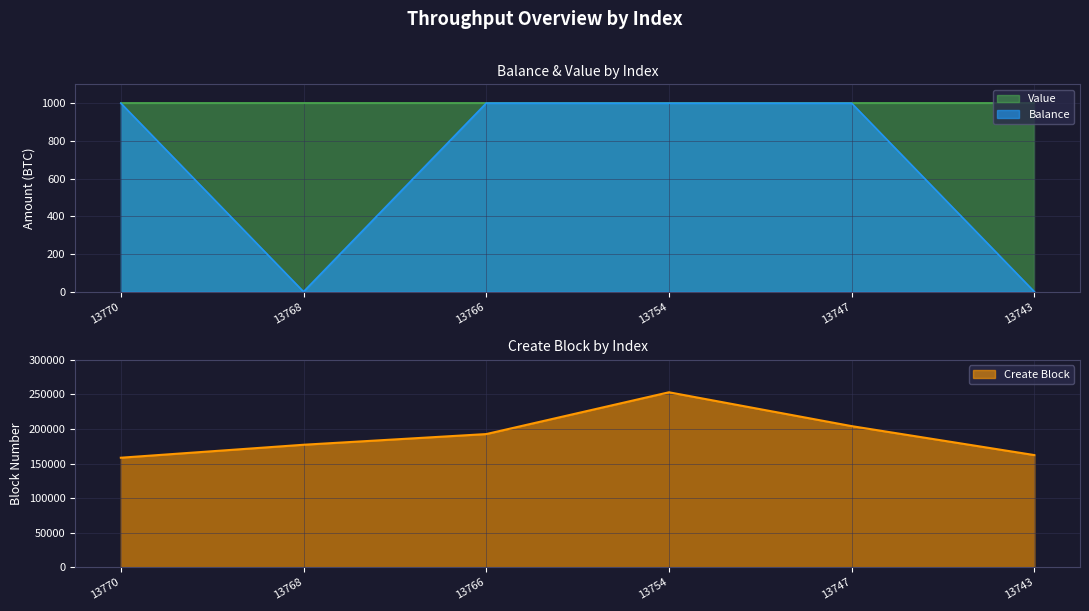

The Balance series shows 0.0 at 13768. True or false?

True